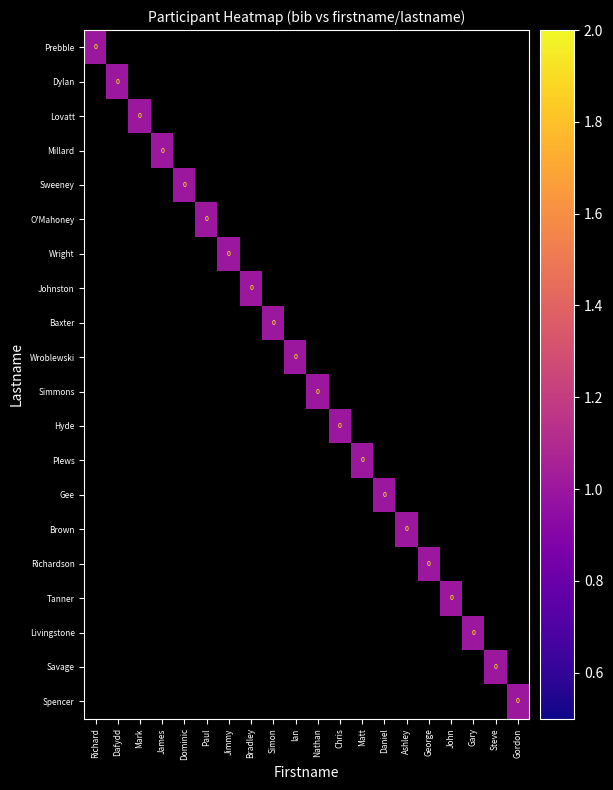

How many categories are shown in the chart?

20